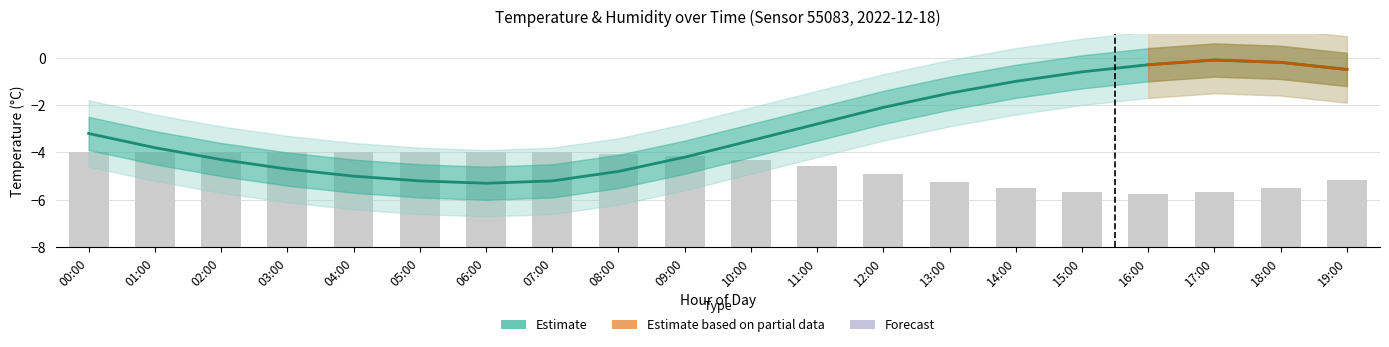

What is the greatest value displayed?

-0.1